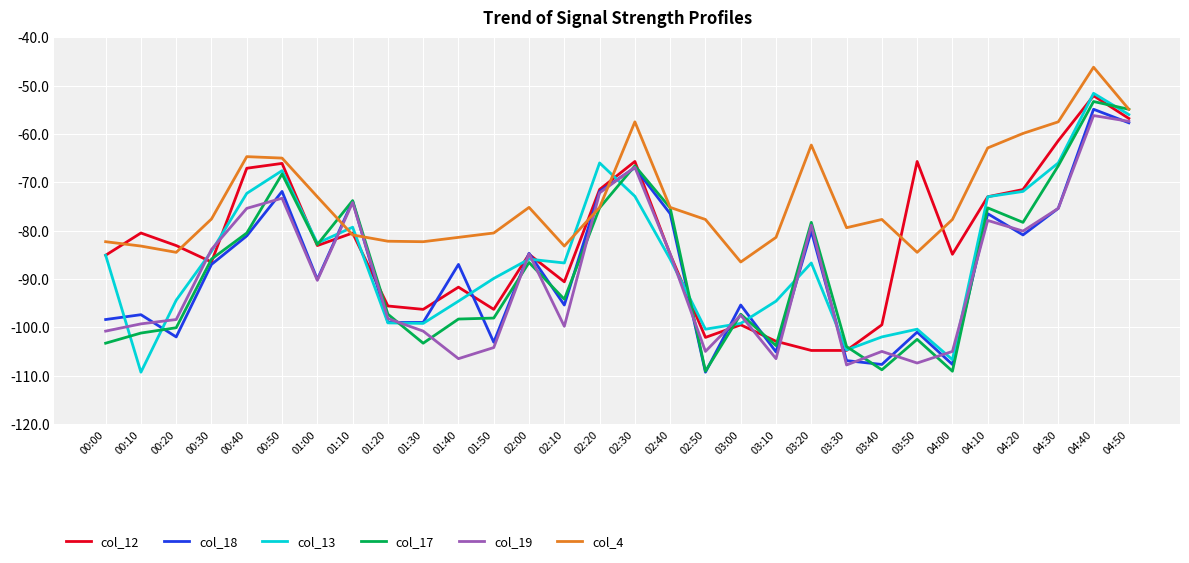

What is the difference between the highest and lowest values at 00:50?

8.3